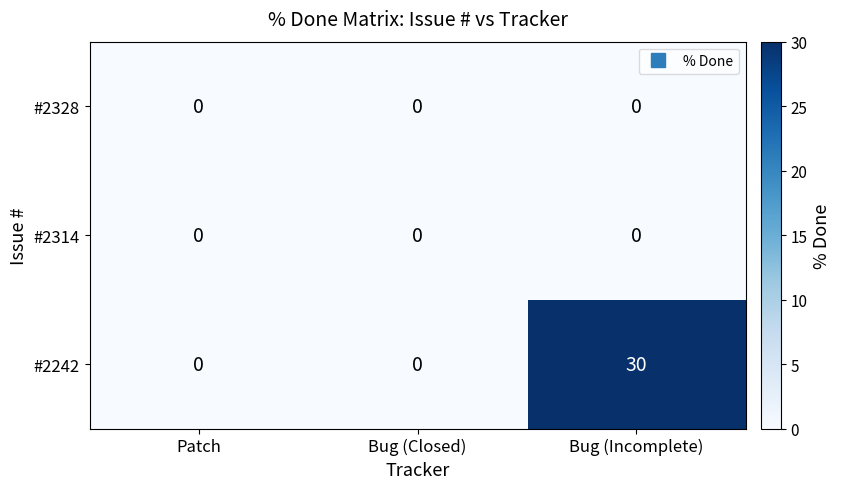

At how many categories does at least one series exceed 22?

1